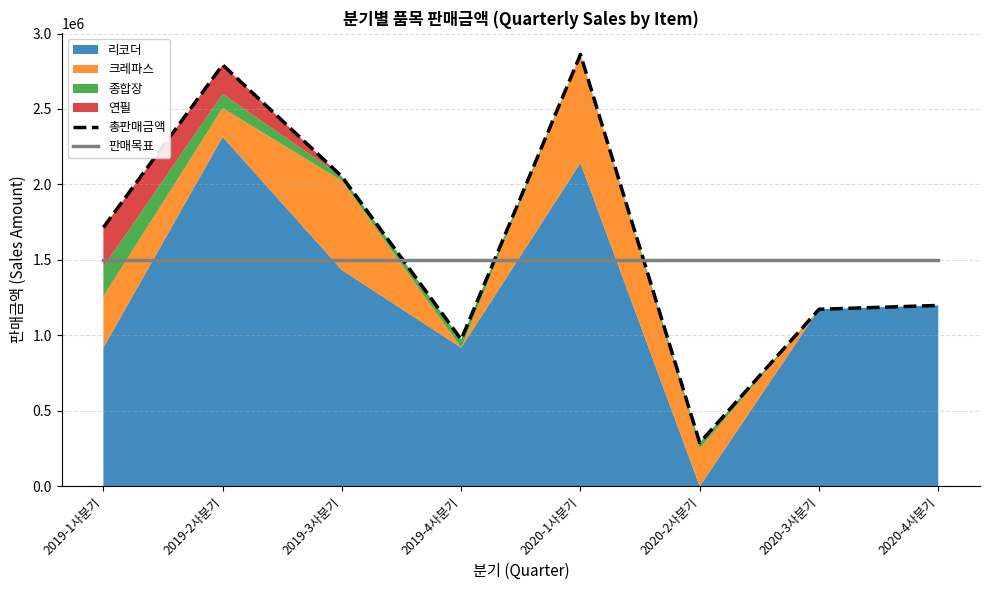

Which has a higher value, 2019-1사분기 or 2019-4사분기?

2019-1사분기